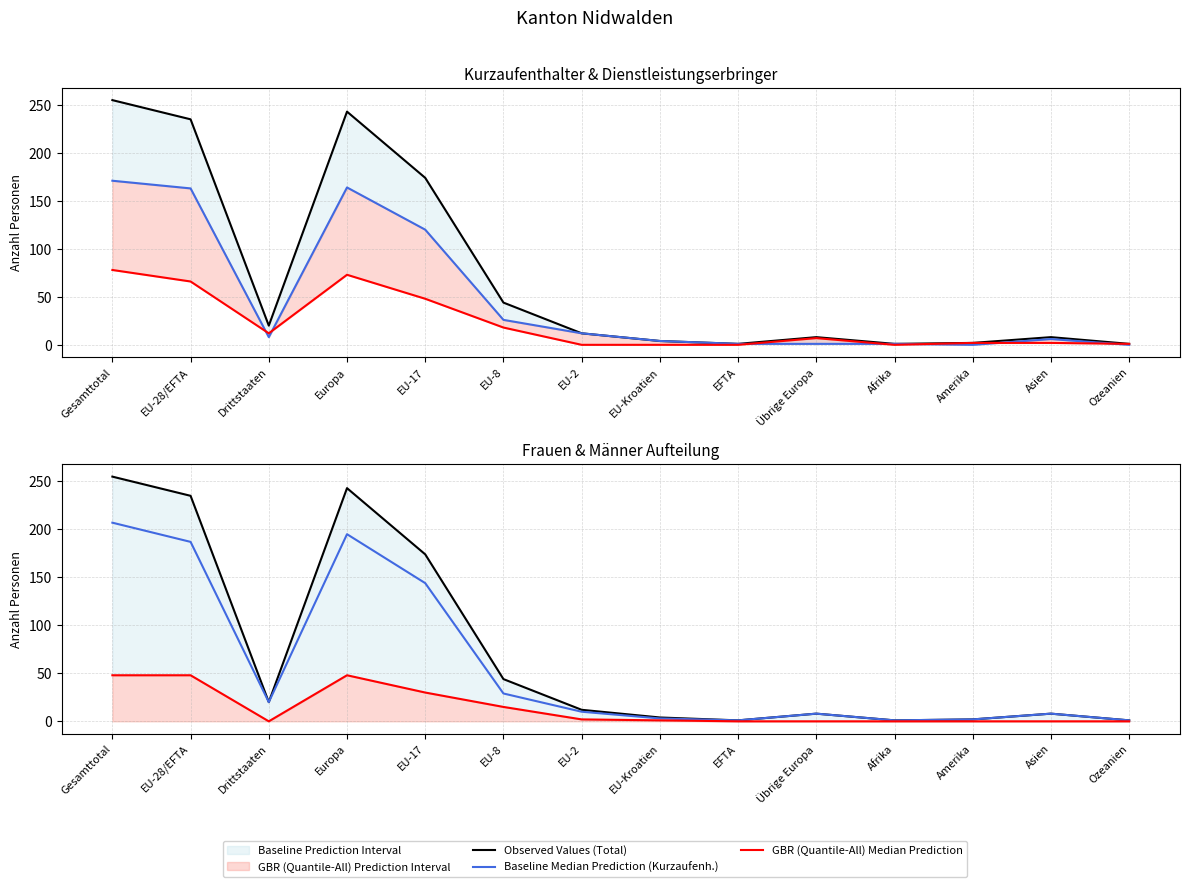

What is the sum of all GBR (Quantile-All) Median Prediction (Frauen) values?

192